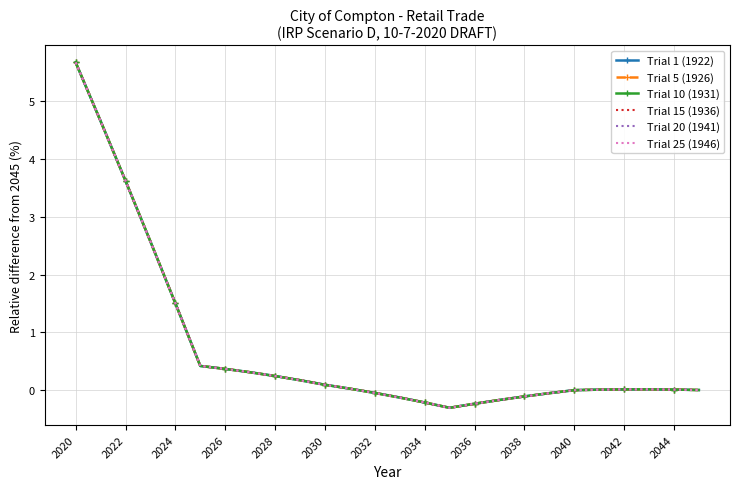

True or false: Trial 15 (1936) has more than 2 points higher than both neighbors.

False